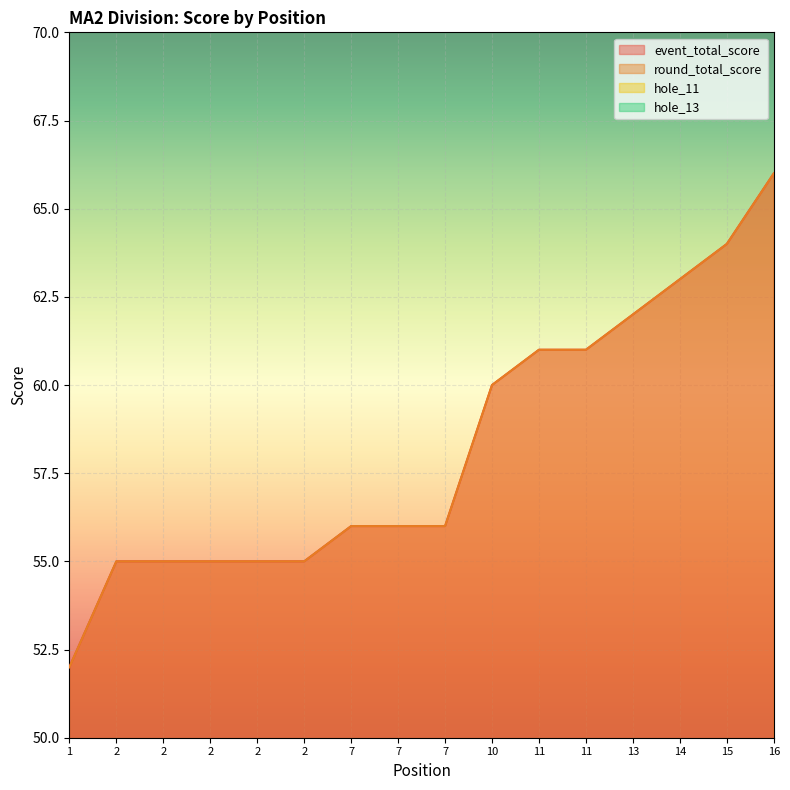

Which series changed the most between 2 and 7?

hole_11